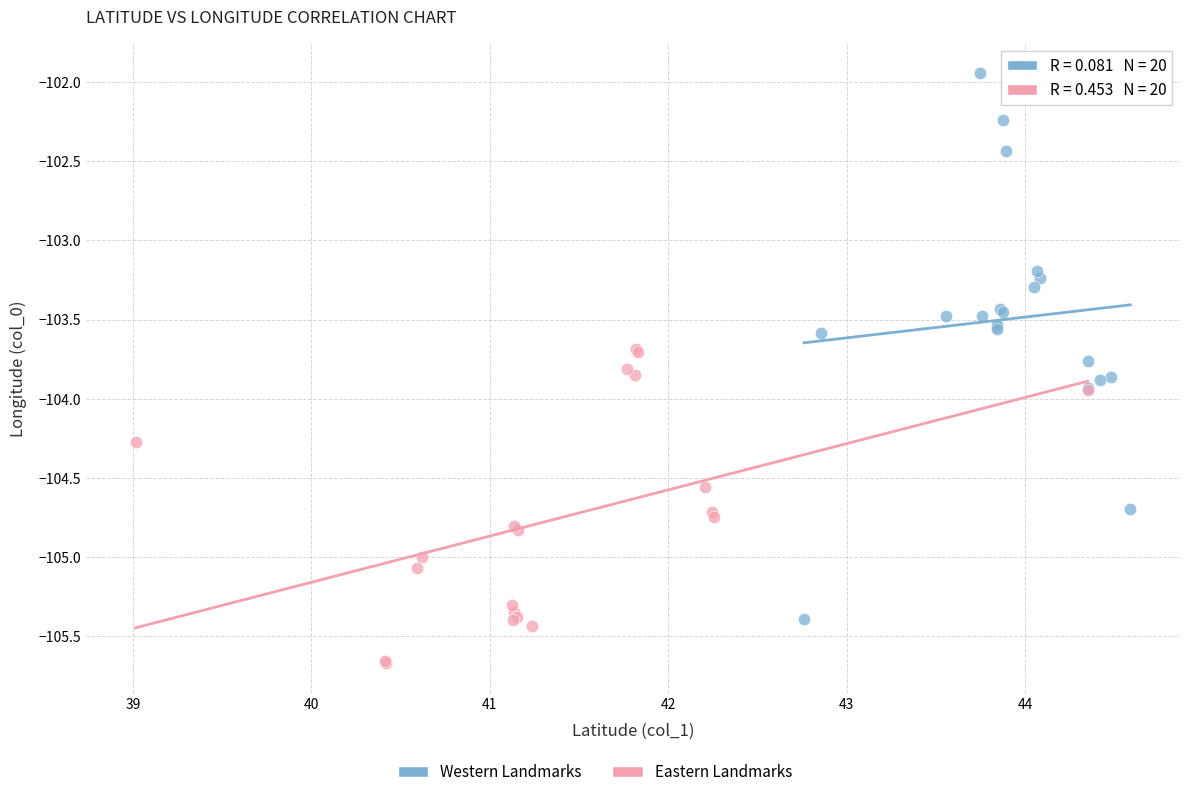

Which series contains the highest Y value?

Western Landmarks